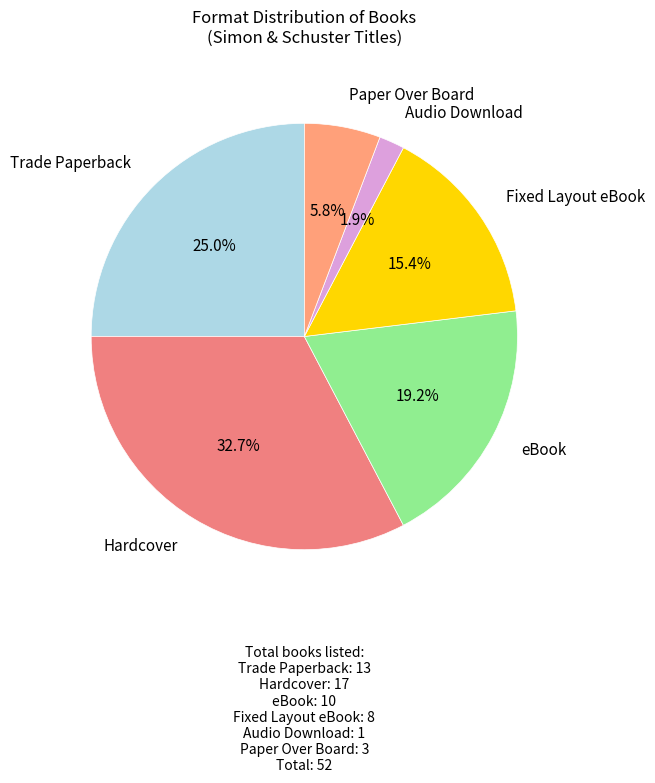

Which category has the smallest portion of the pie?

Audio Download